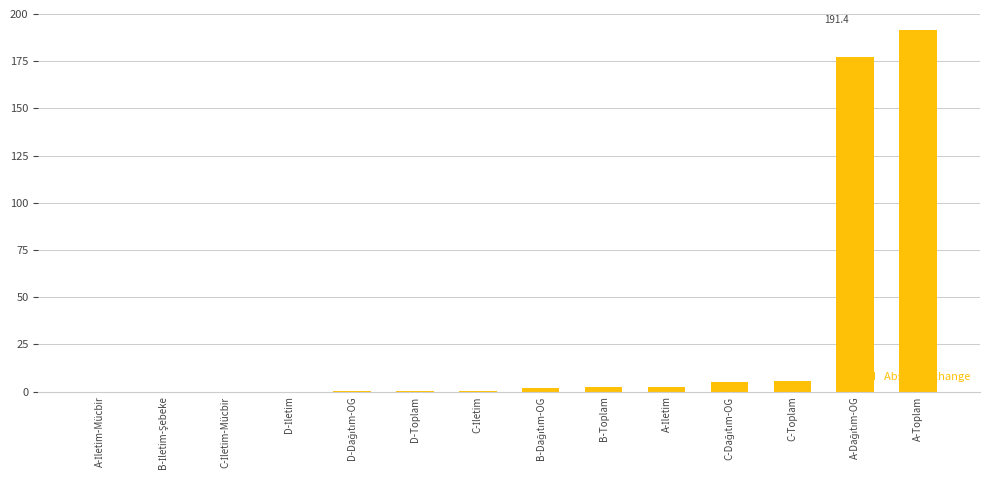

What is the sum of all values?

386.4